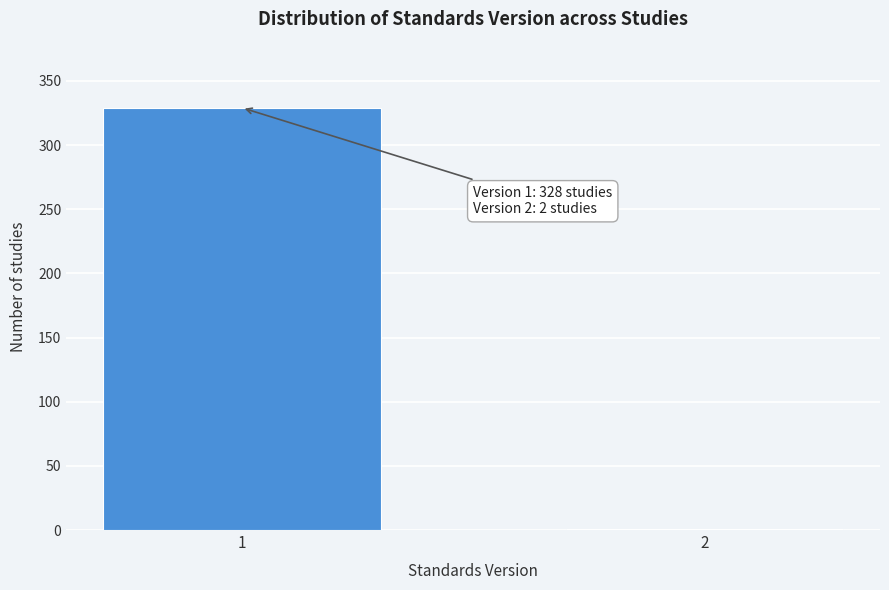

Reading left to right, extract all data points from this chart.

1=329	2=1